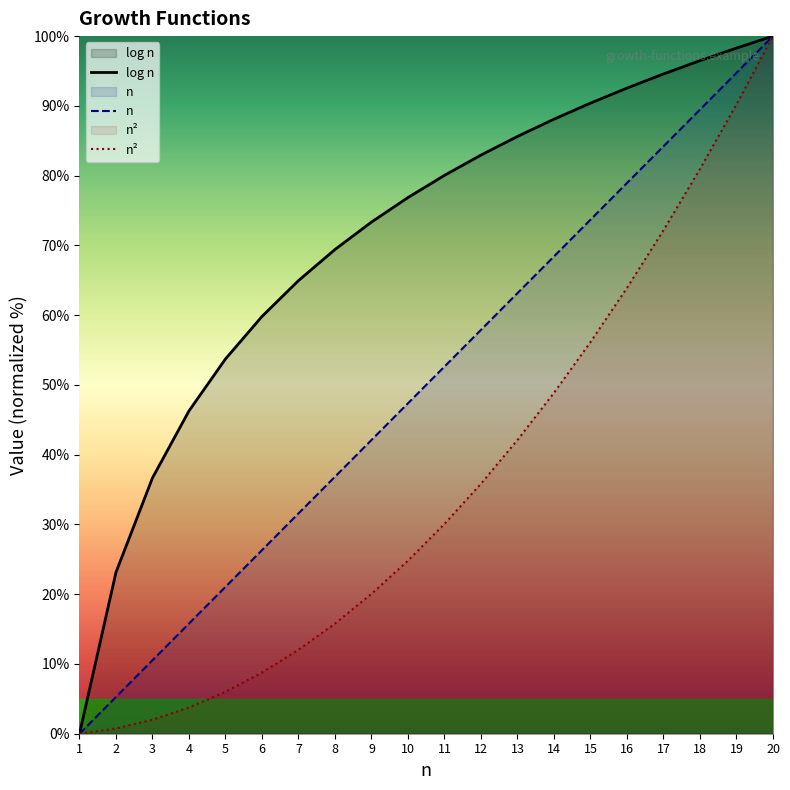

Does the chart display data point markers on the line(s)?

No